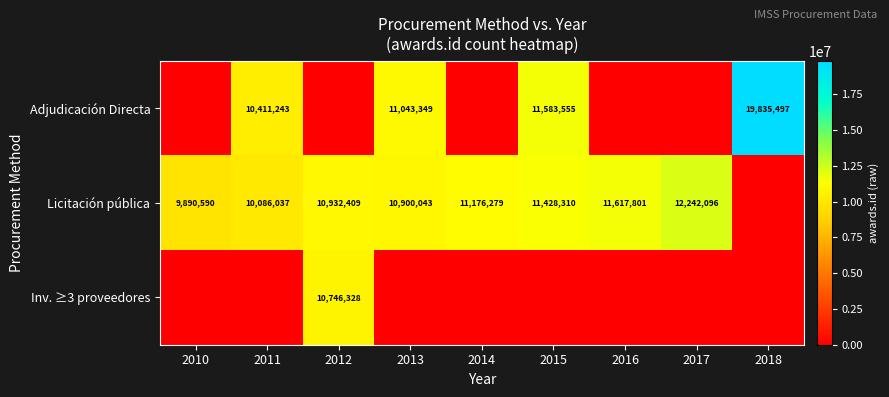

Is the value of Adjudicación Directa at 2018 greater than the value of Licitación pública at 2014?

Yes